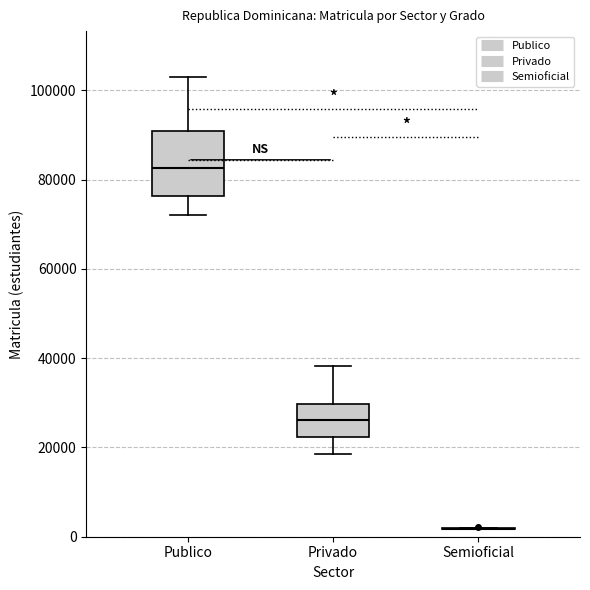

Where is the upper edge of the box for Publico on the y-axis? The values are not printed on the chart, so give them approximately, as read against the axis.

90000